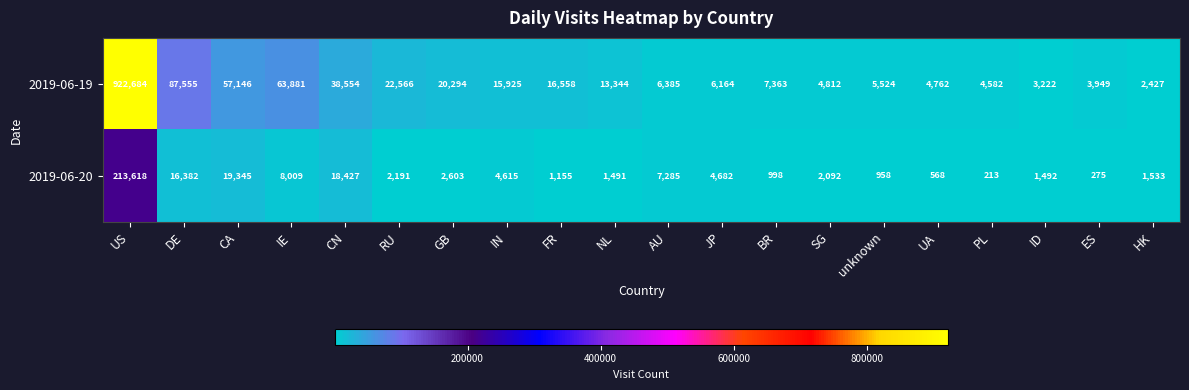

What is the sum of all 2019-06-19 values?

1307697